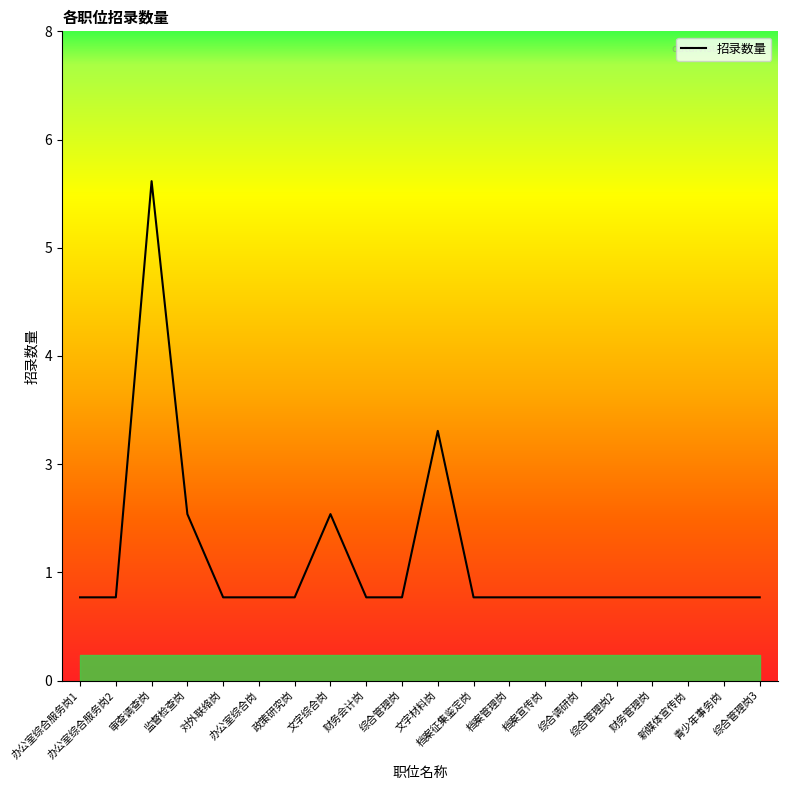

What is the smallest value displayed?

1